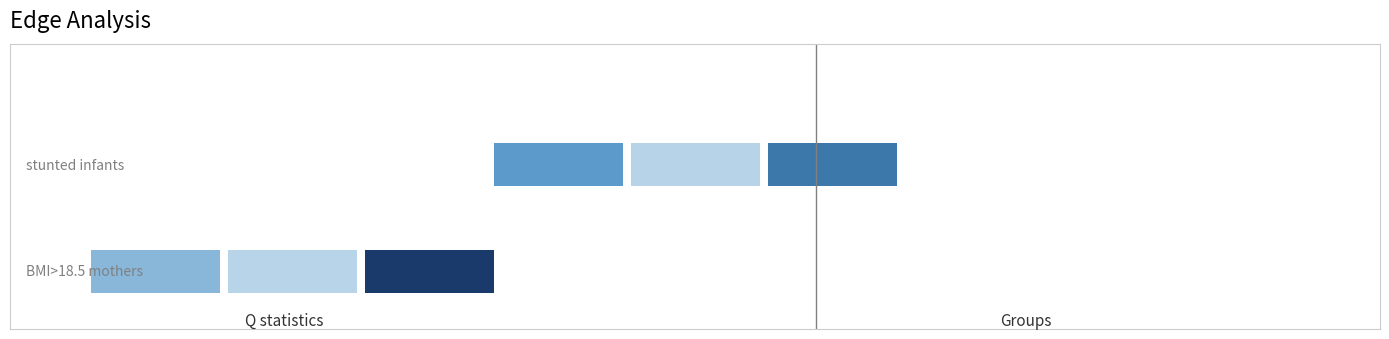

Which series changed the most between 0 and 1?

stunted infants